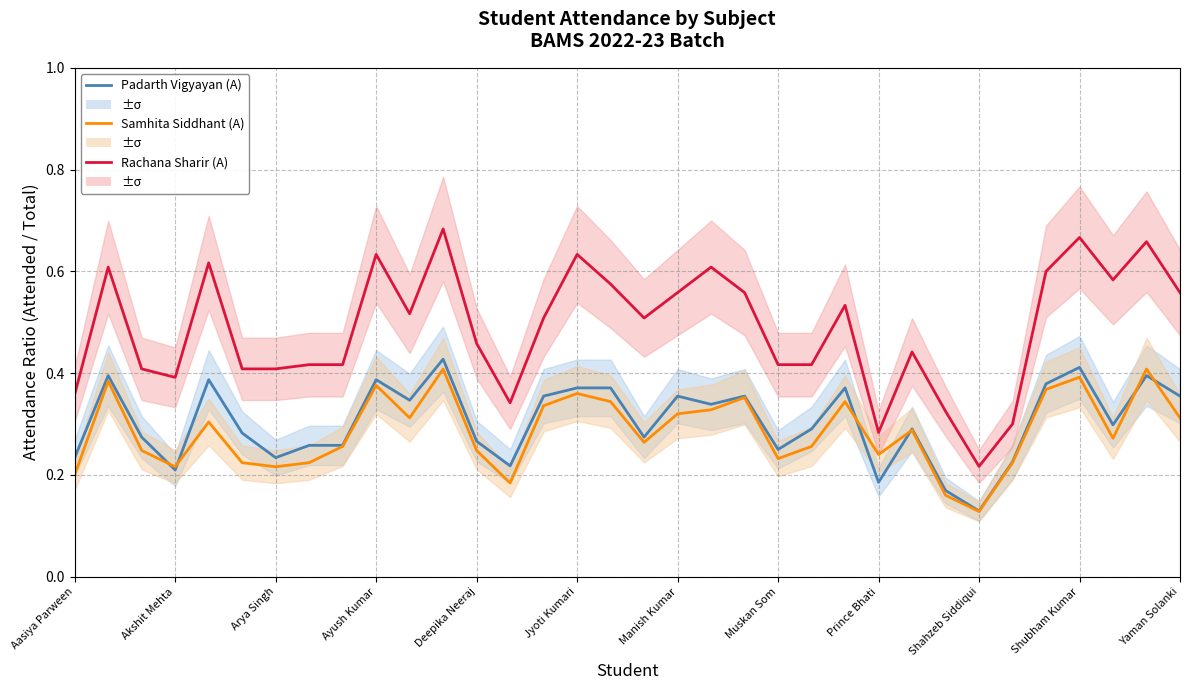

Between 33 and 17, which is larger?

33